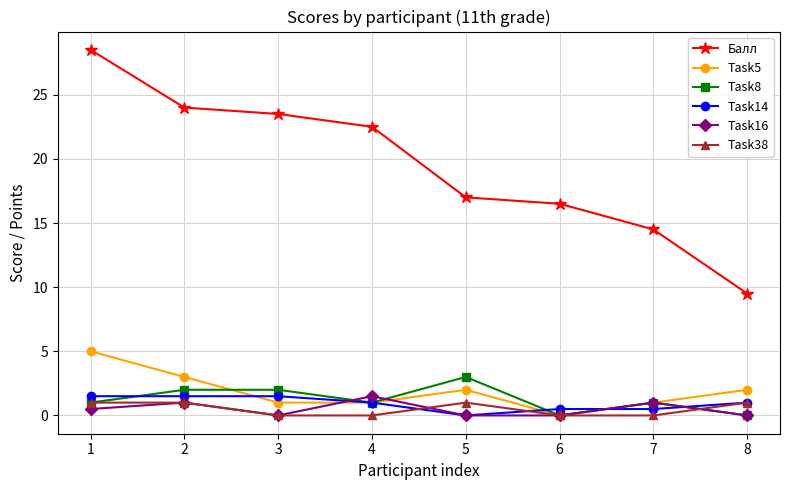

Is it true that Task14 equals 0.0 at 5?

True